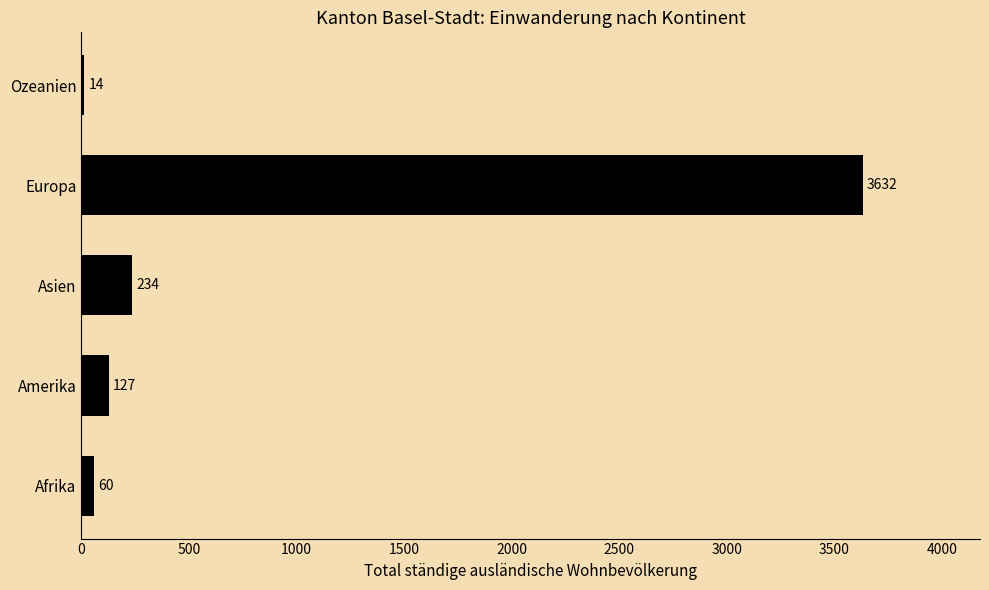

What is the ratio of the value at Asien to the value at Afrika?

3.9